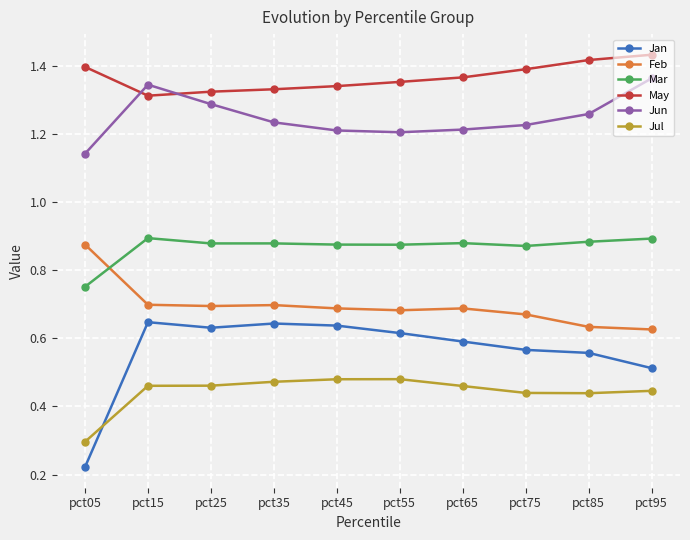

What are all the series names shown in the legend?

Jan, Feb, Mar, May, Jun, Jul